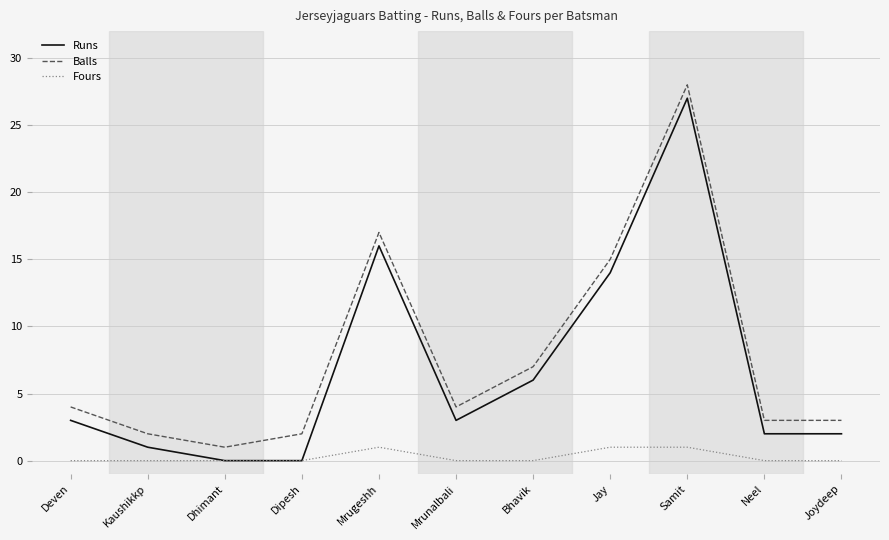

What position from the left is Mrunalbali?

6